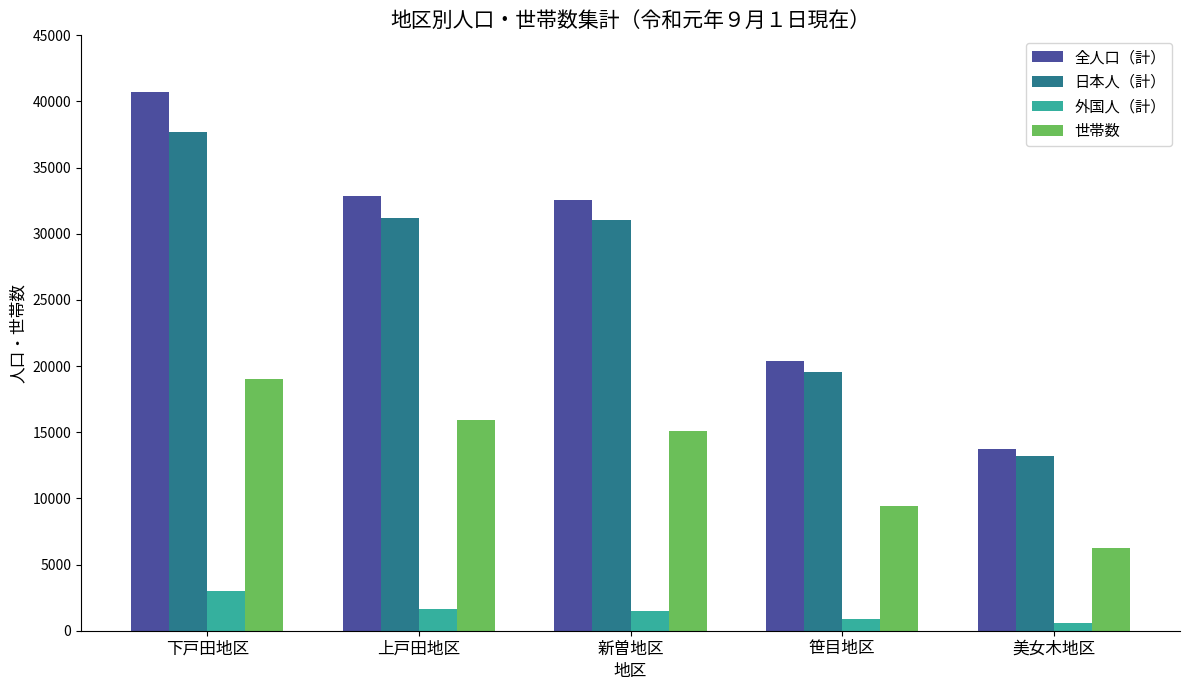

Is it true that 世帯数 equals 19020 at 下戸田地区?

True